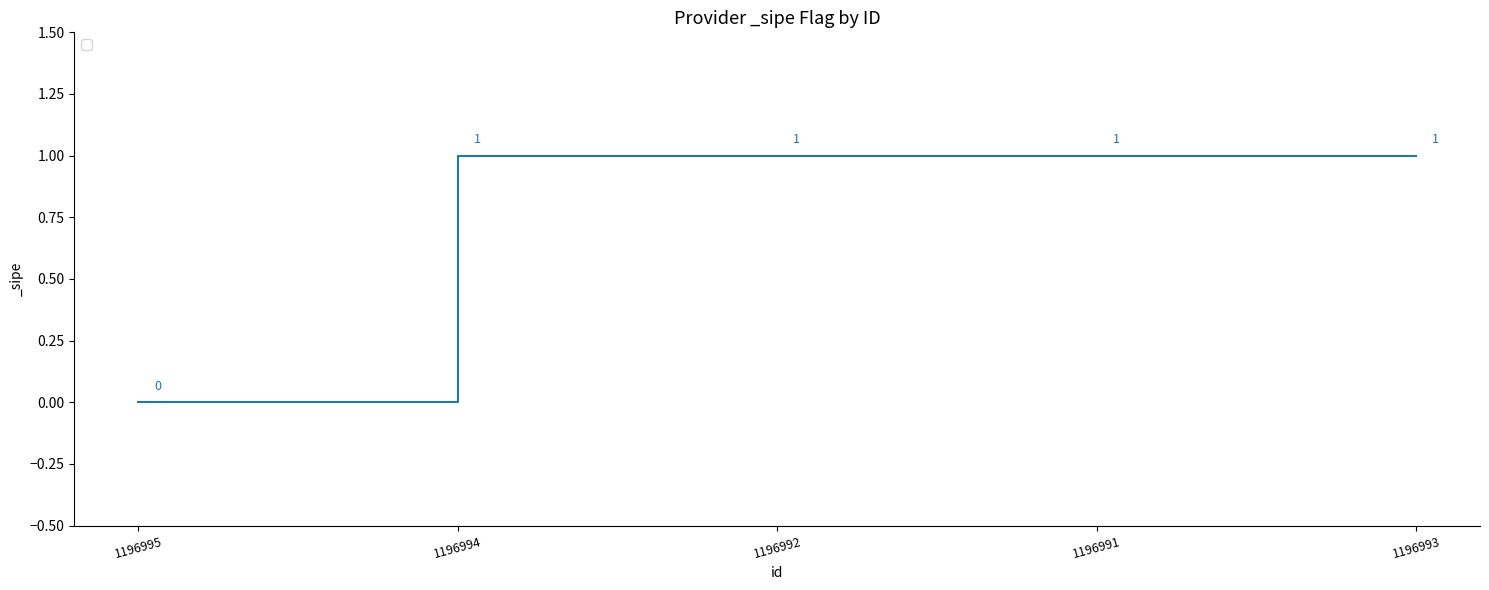

What is the maximum value shown in the chart?

1